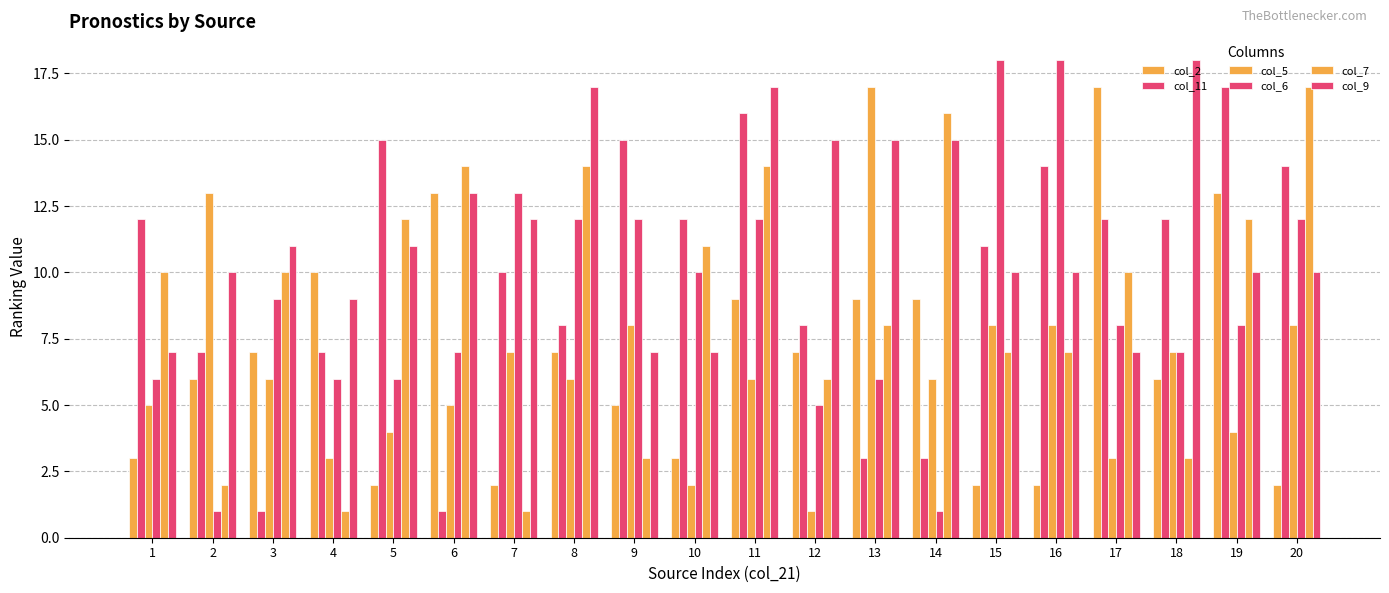

How many bars are there in each group?

6